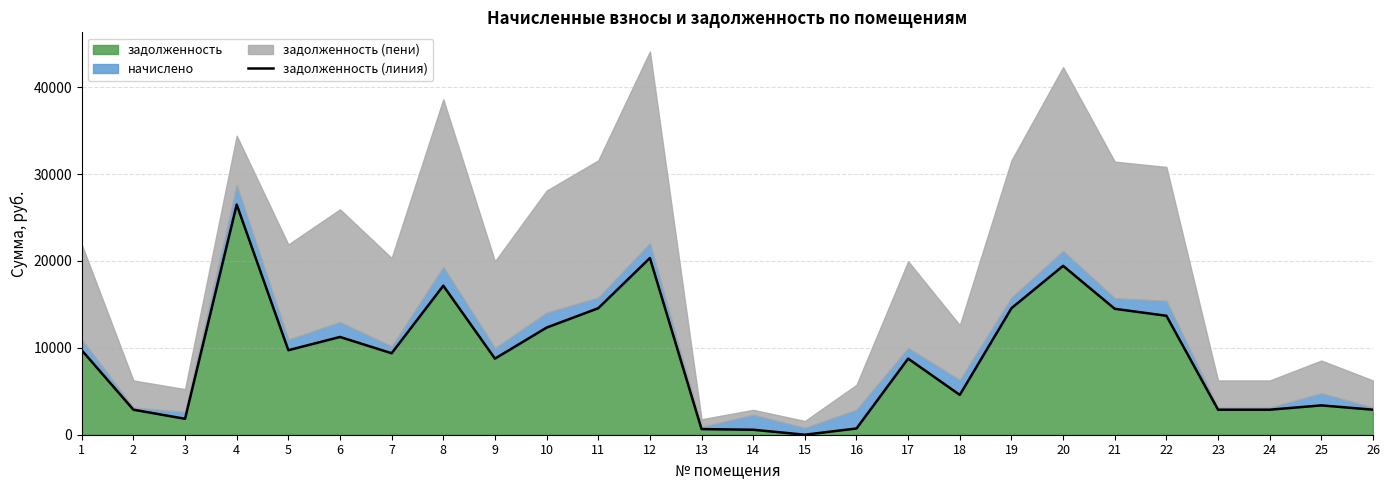

List the labels in order of value, smallest first.

15, 14, 13, 16, 3, 2, 23, 24, 26, 25, 18, 9, 17, 7, 1, 5, 6, 10, 22, 21, 11, 19, 8, 20, 12, 4